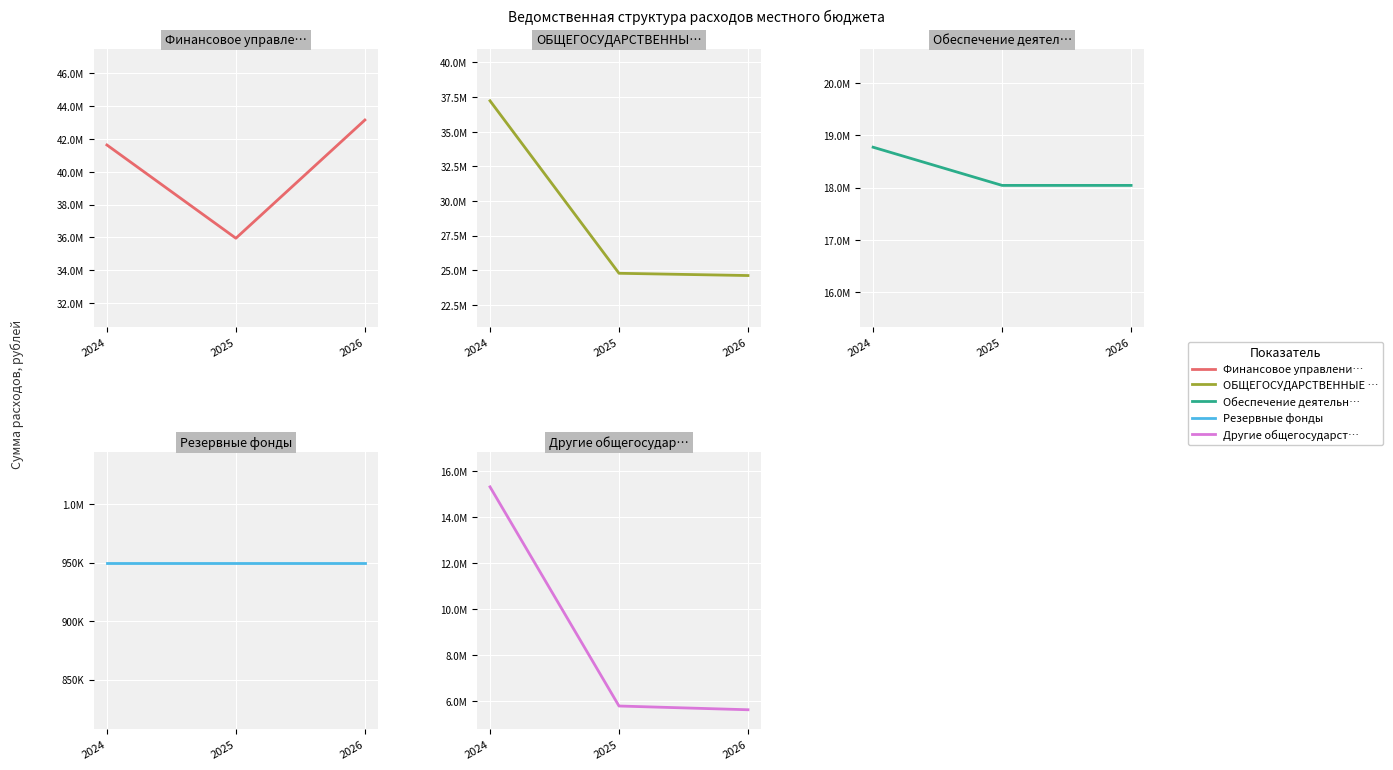

List the series in order of their peak value, lowest first.

Резервные фонды, Другие общегосударственные, Обеспечение деятельности, ОБЩЕГОСУДАРСТВЕННЫЕ ВОПРОСЫ, Финансовое управление